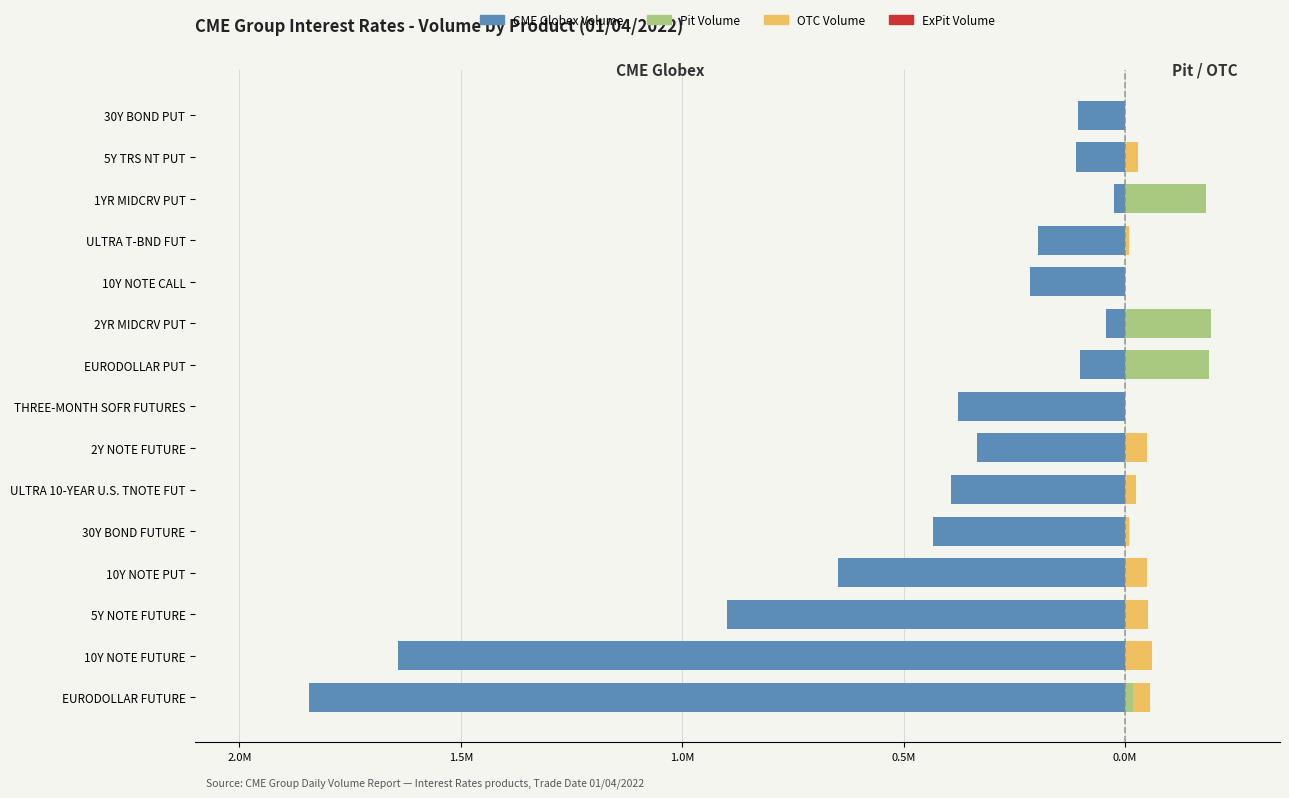

Is it true that ExPit Volume equals 1.1 at 1.0M?

False